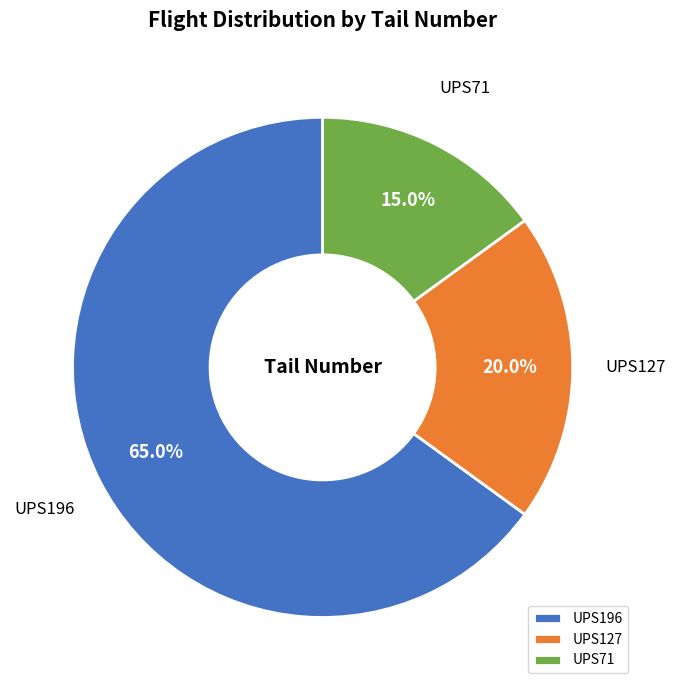

How many segments does this pie chart have?

3